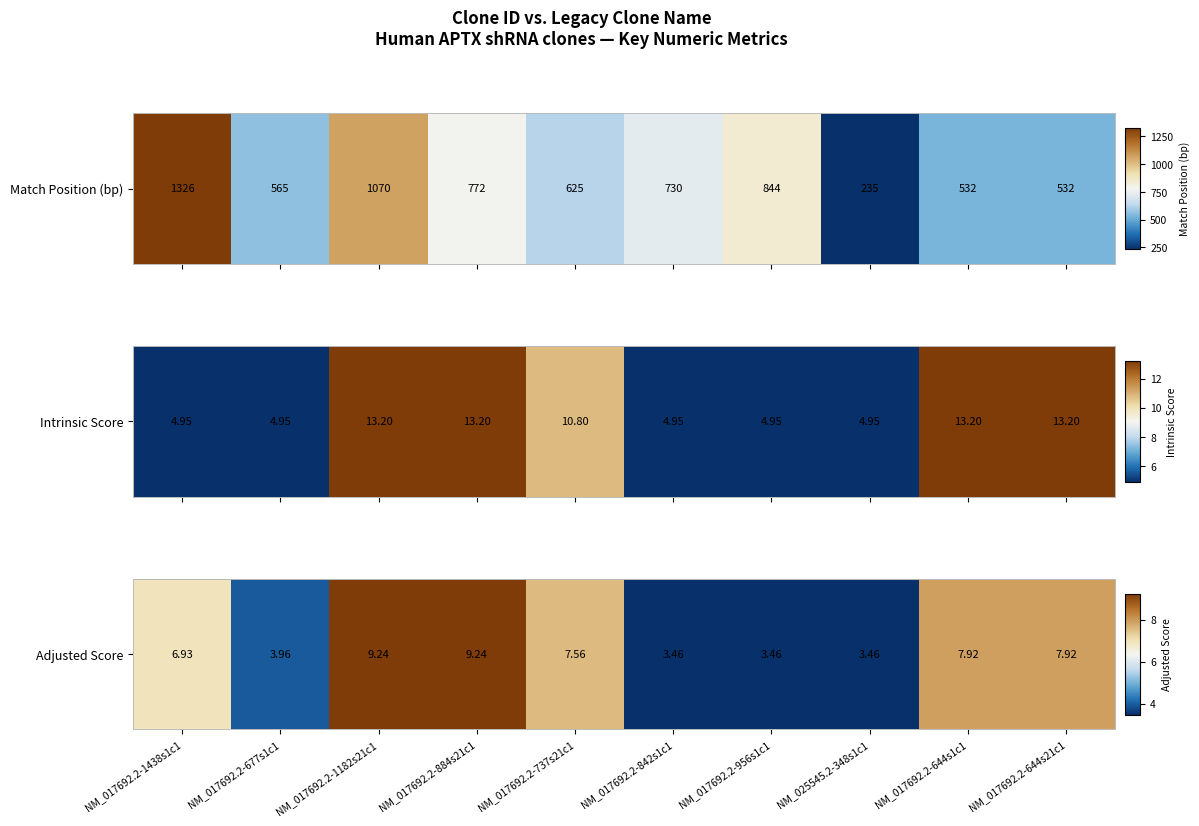

How many data points are less than 7?

5